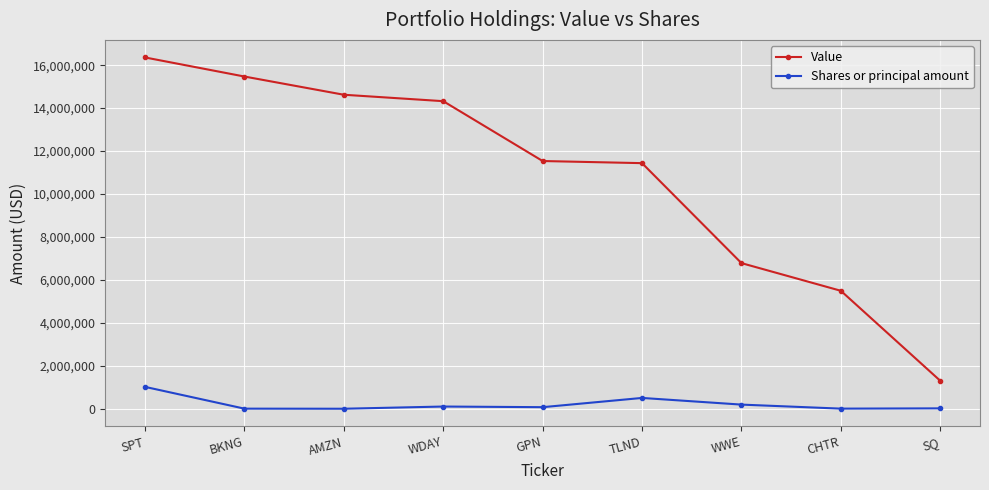

What is the label of the 6th point from the left?

TLND